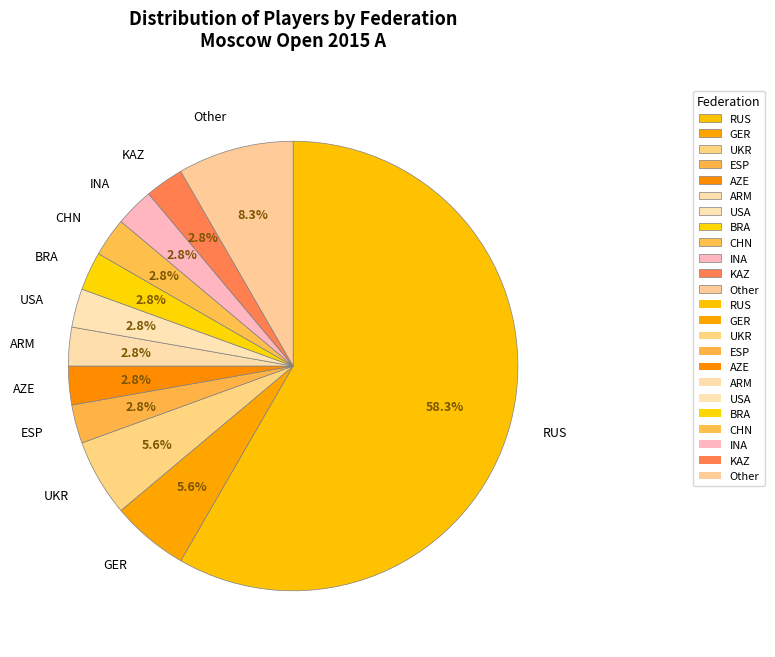

What portion of the pie excludes CHN?

97.2%